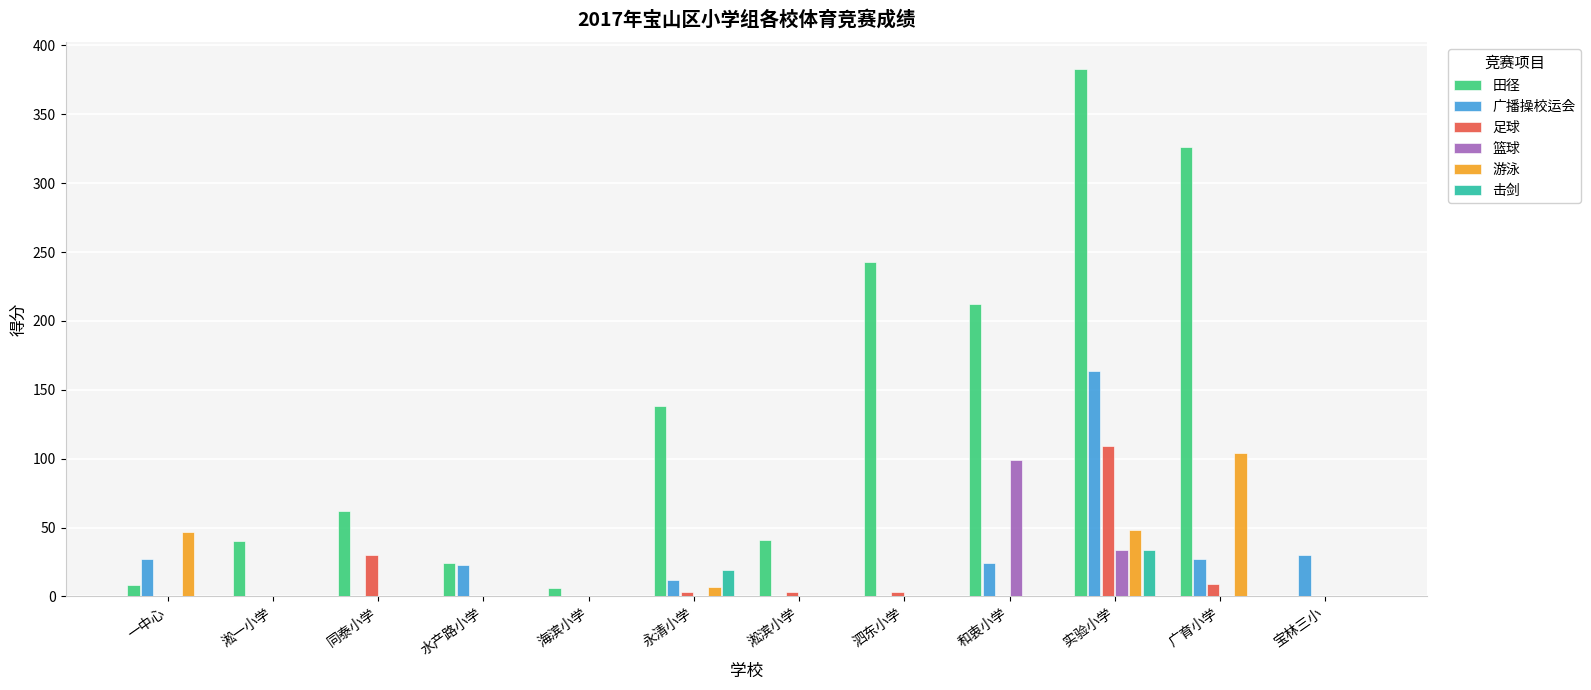

Which series has the largest total across all categories?

田径